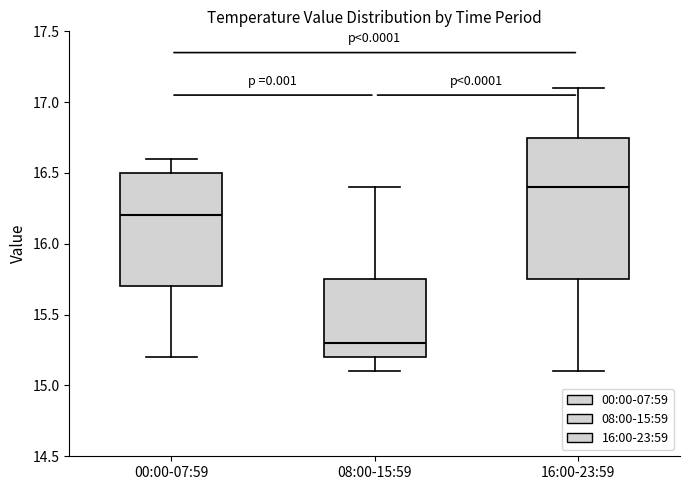

Which box's median line is the highest?

16:00-23:59